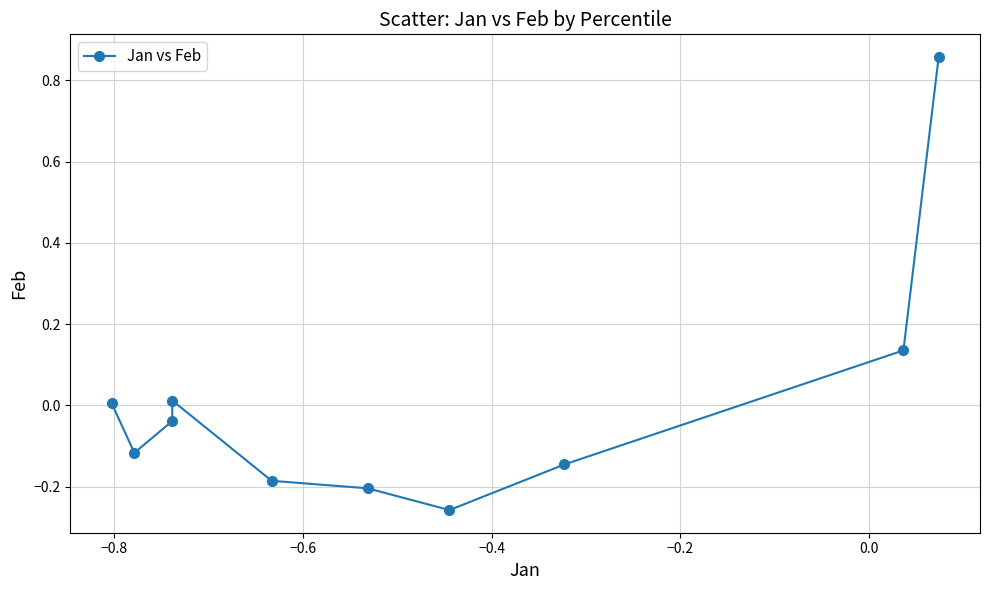

What is the difference between the maximum and minimum values?

1.1